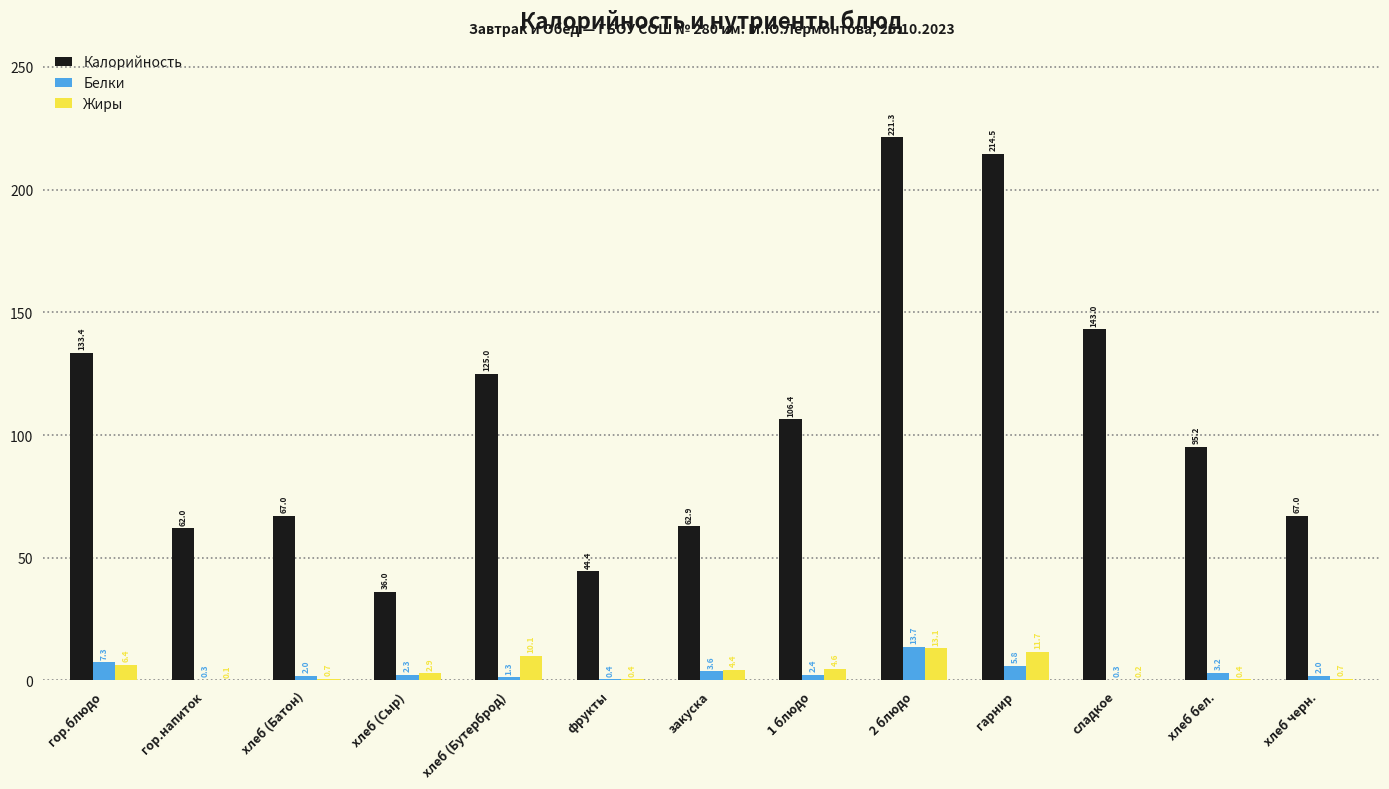

The Калорийность series shows 125.0 at хлеб (Бутерброд). True or false?

True